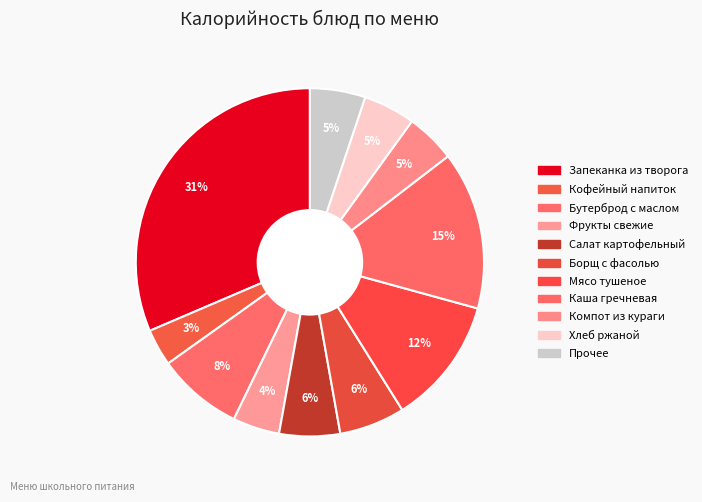

Does any single category account for the majority?

No